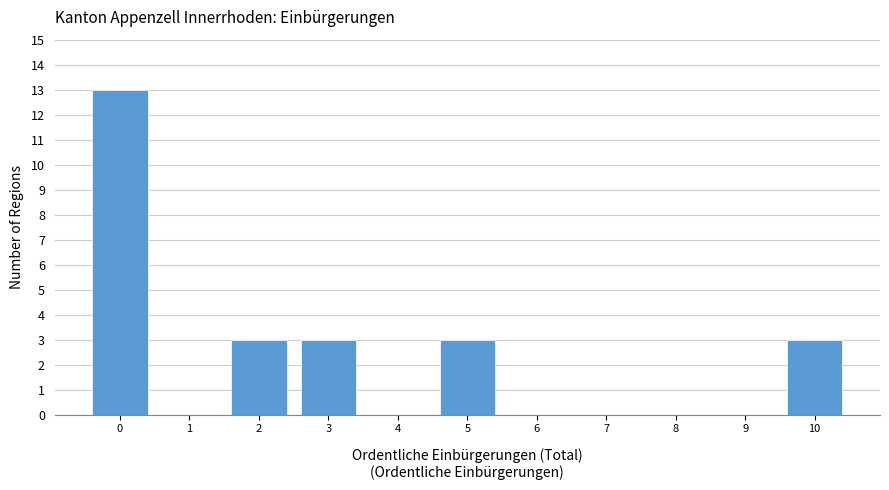

Which range on the x-axis has the tallest bar?

-0.5 to 0.5